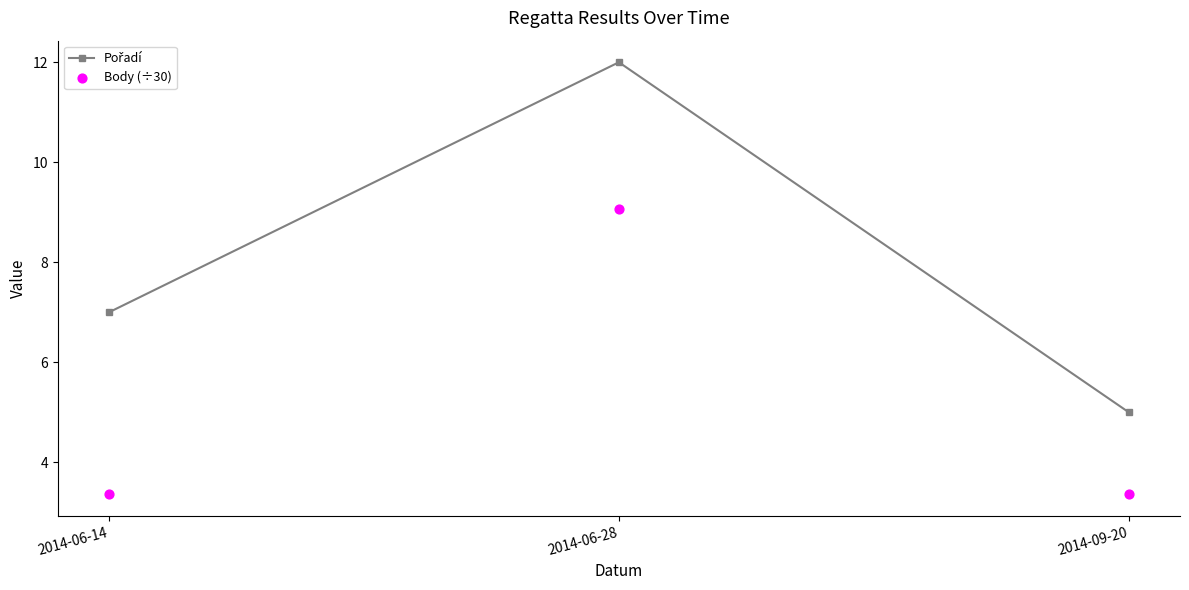

Which series has the largest total across all categories?

Pořadí